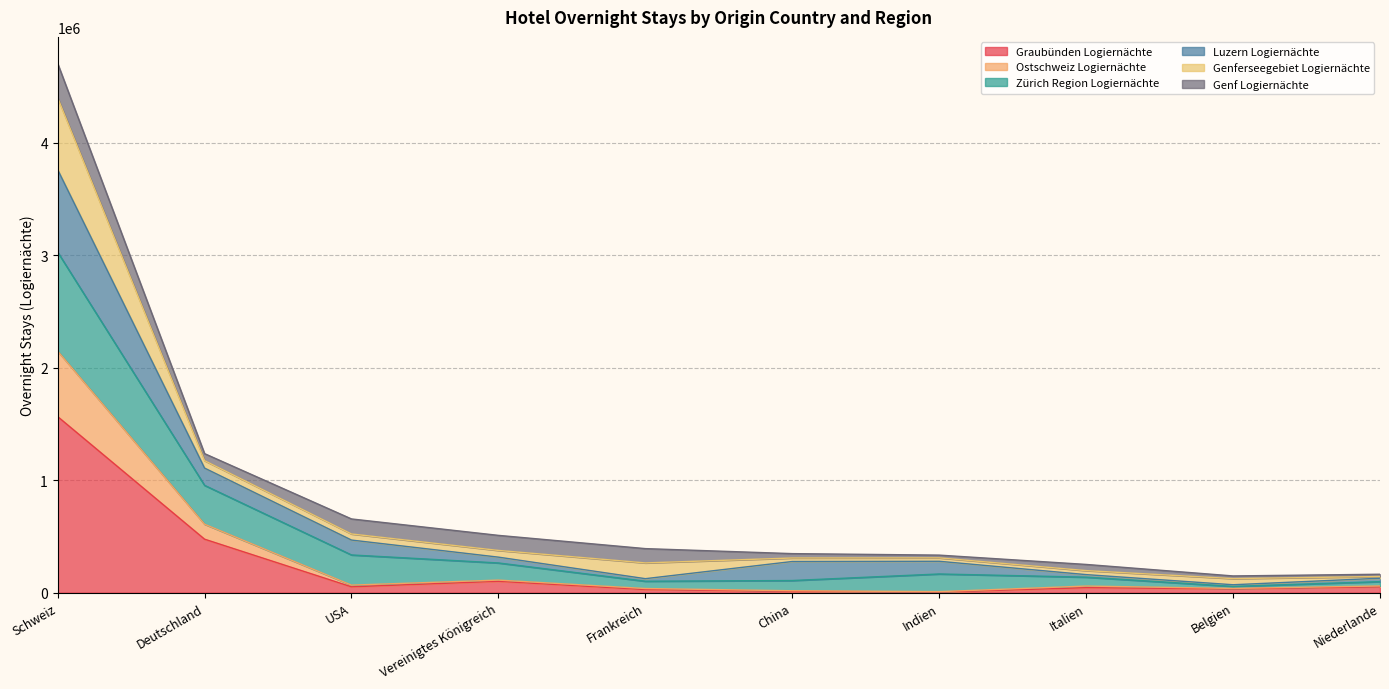

How many lines are shown in the chart?

6